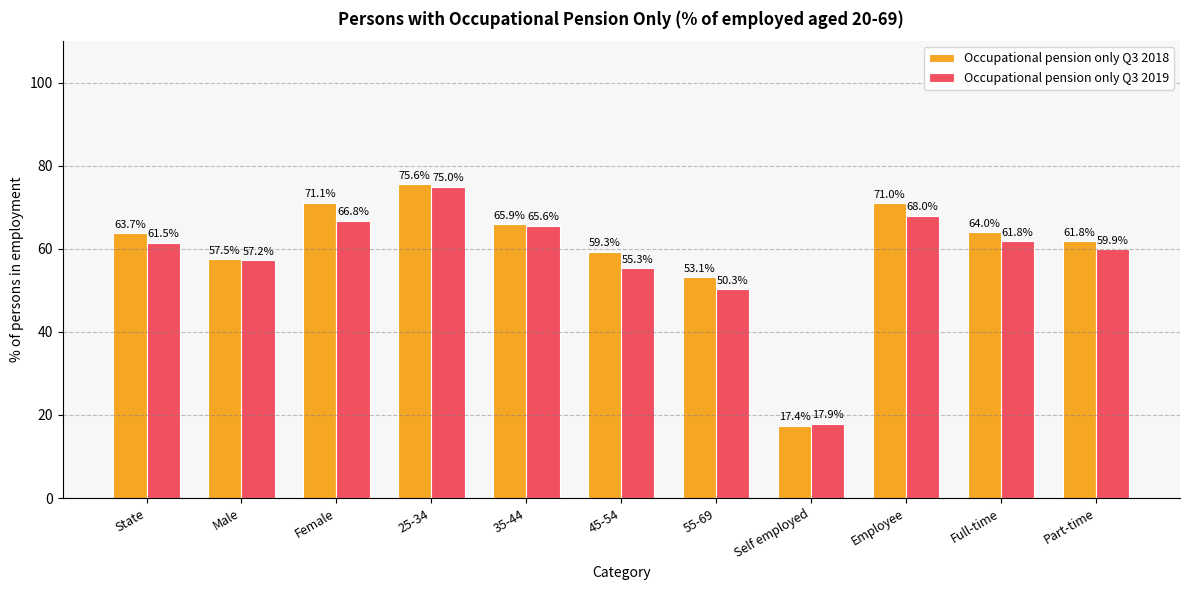

What is the difference between the Occupational pension only Q3 2019 values at Part-time and State?

1.6